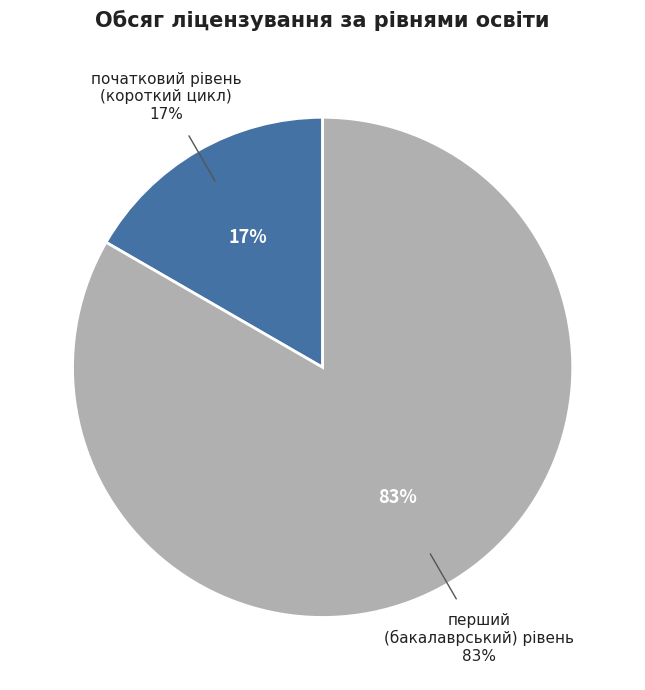

What is the ratio of the value at перший
(бакалаврський) рівень to the value at початковий рівень
(короткий цикл)?

5.0